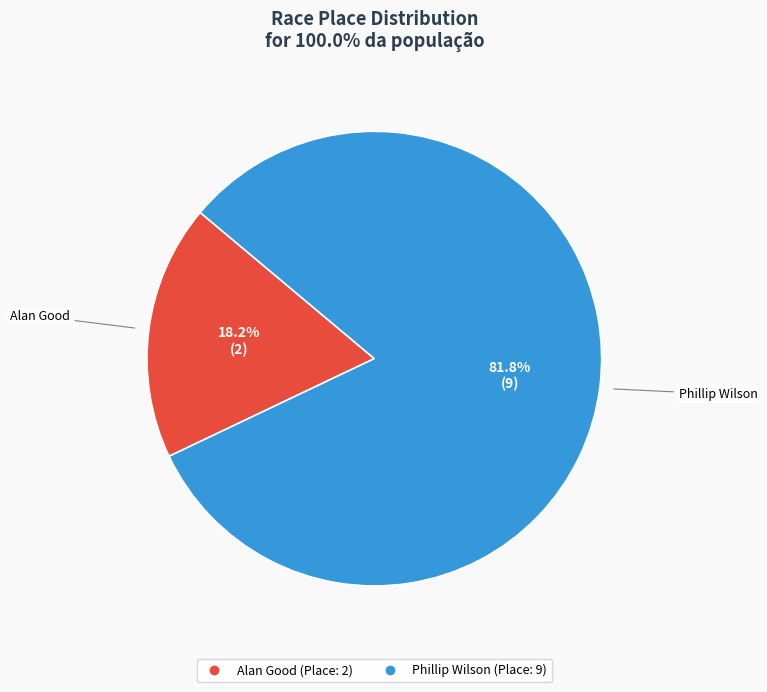

To the nearest percent, what percentage of the pie is Phillip Wilson?

82%